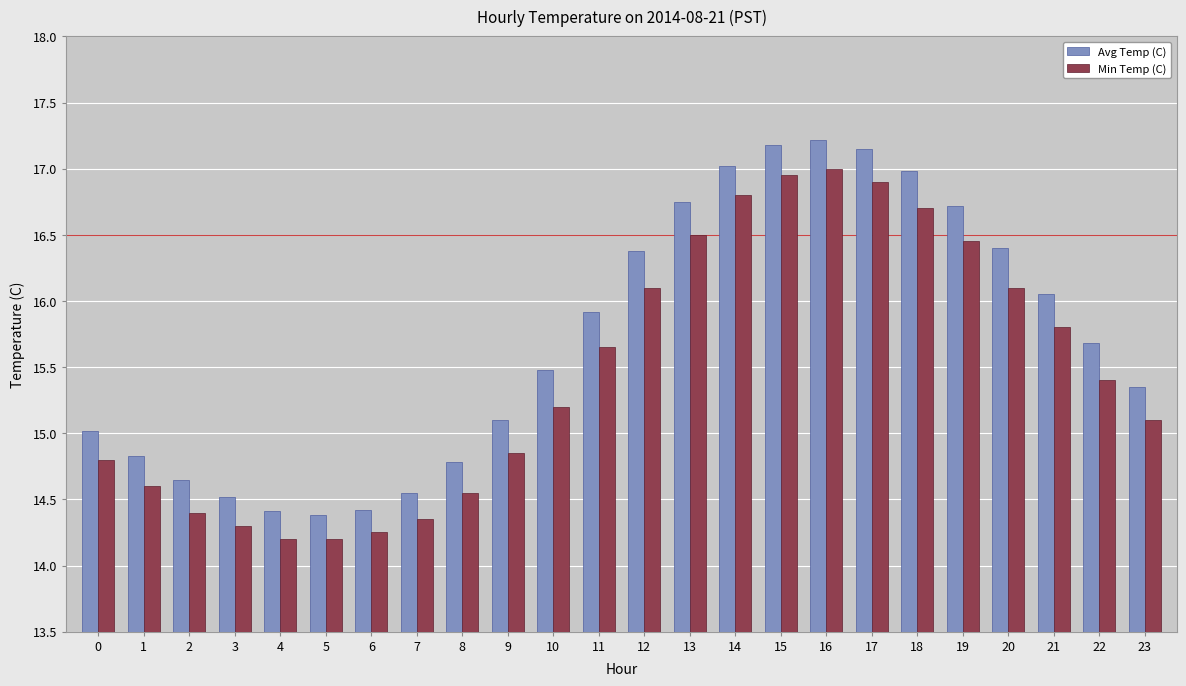

Which category has the highest value in the Avg Temp (C) series?

16